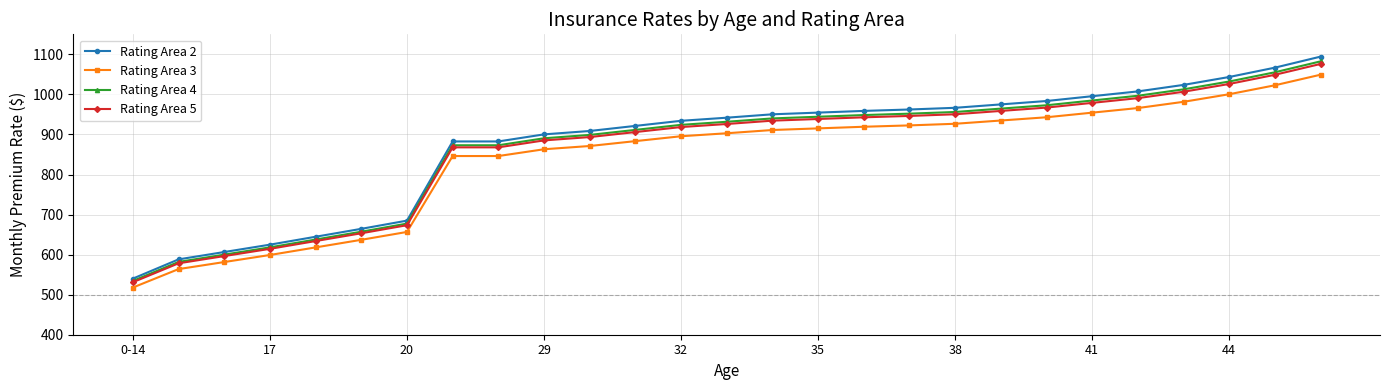

How many lines are shown in the chart?

4